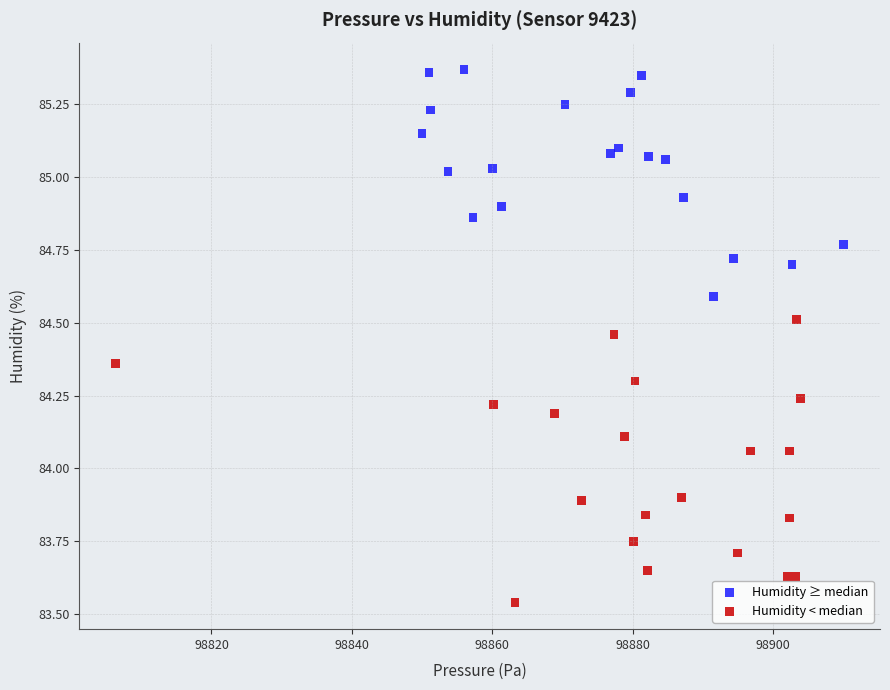

What are all the series names shown in the legend?

Humidity ≥ median, Humidity < median